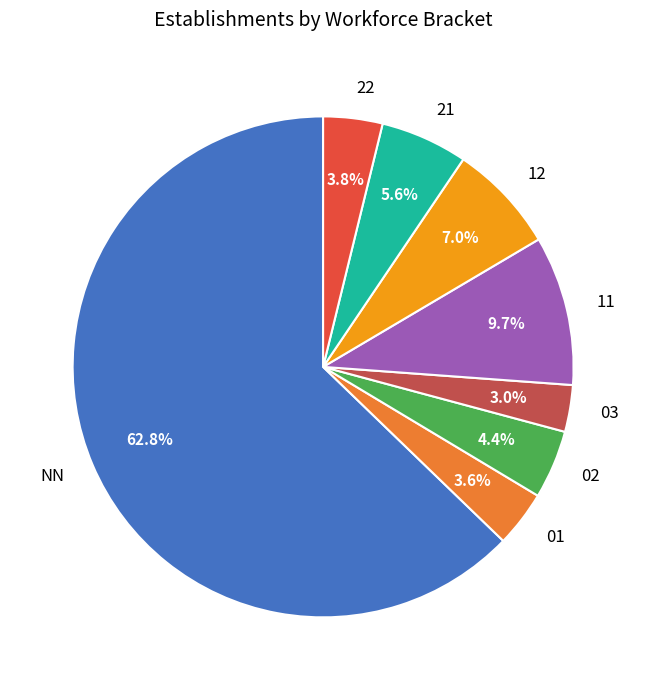

To the nearest percent, what percentage of the pie is 01?

4%